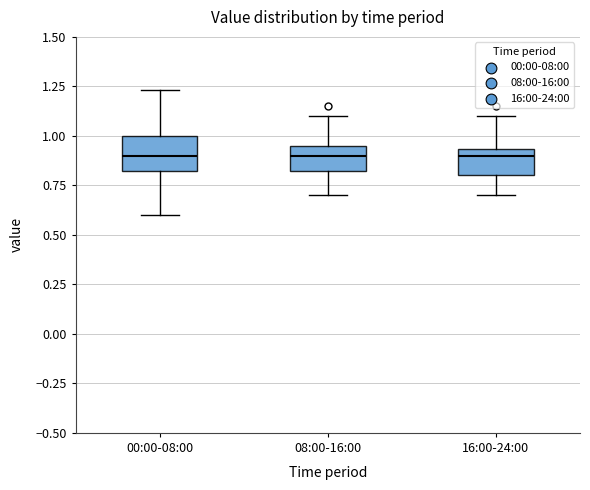

Reading left to right, transcribe this box plot: for each box, give where its median line is, the range the box spans, and where its two whiskers end, as read against the y-axis. The values are not printed on the chart, so give them approximately, as read against the axis.

00:00-08:00: median 0.90, box 0.80 to 1.00, whiskers 0.60 to 1.25
08:00-16:00: median 0.90, box 0.80 to 0.95, whiskers 0.70 to 1.10
16:00-24:00: median 0.90, box 0.80 to 0.95, whiskers 0.70 to 1.10